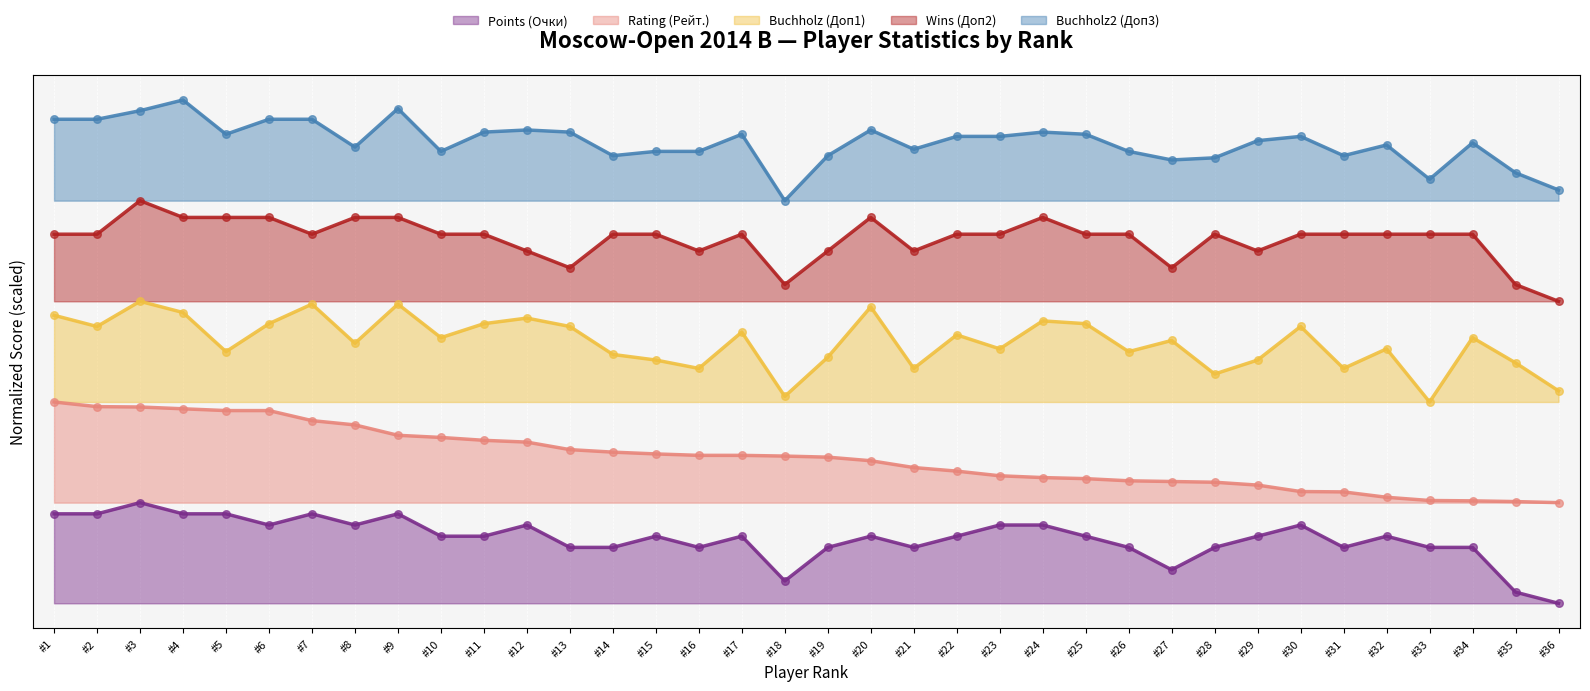

What are all the series names shown in the legend?

Points (Очки), Rating (Рейт.), Buchholz (Доп1), Wins (Доп2), Buchholz2 (Доп3)